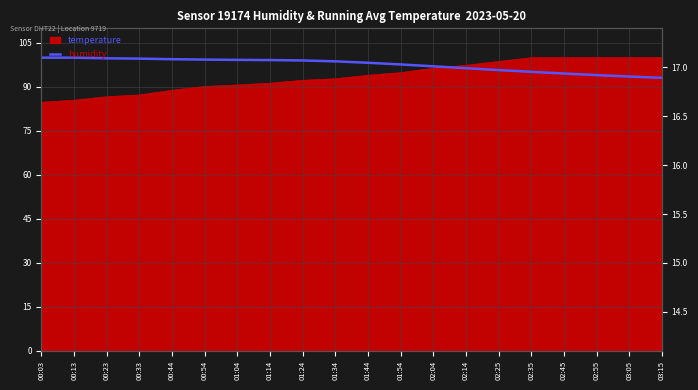

Rank the categories by value from highest to lowest.

00:03, 00:13, 00:23, 00:33, 00:44, 00:54, 01:04, 01:14, 01:24, 01:34, 01:44, 01:54, 02:04, 02:14, 02:25, 02:35, 02:45, 02:55, 03:05, 03:15